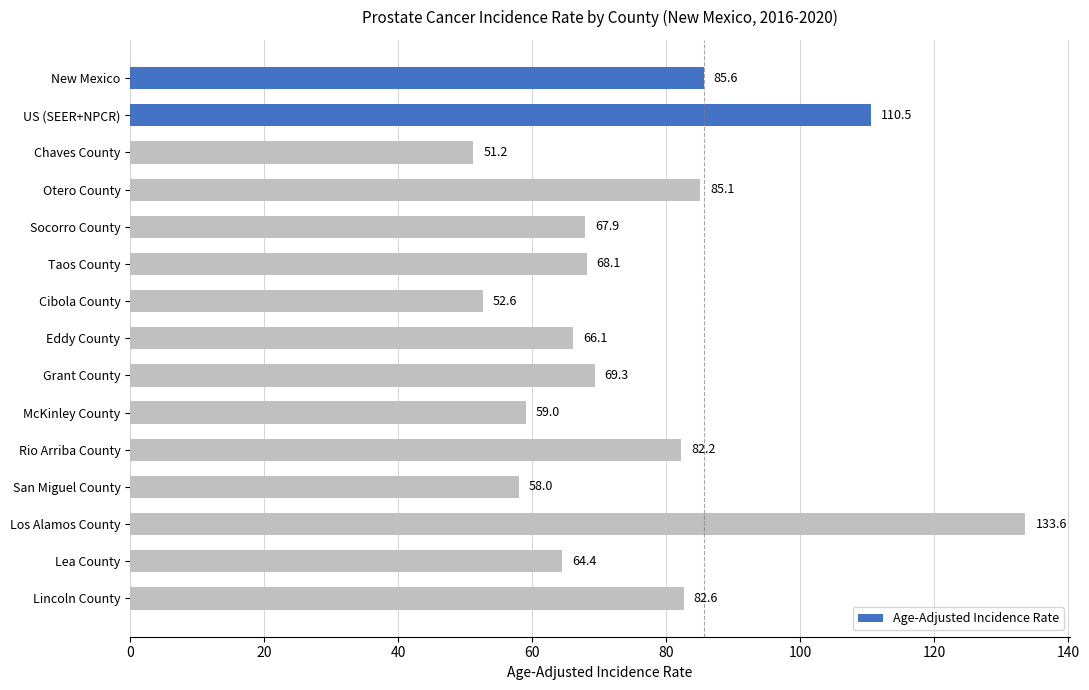

List the labels in order of value, largest first.

Los Alamos County, US (SEER+NPCR), New Mexico, Otero County, Lincoln County, Rio Arriba County, Grant County, Taos County, Socorro County, Eddy County, Lea County, McKinley County, San Miguel County, Cibola County, Chaves County